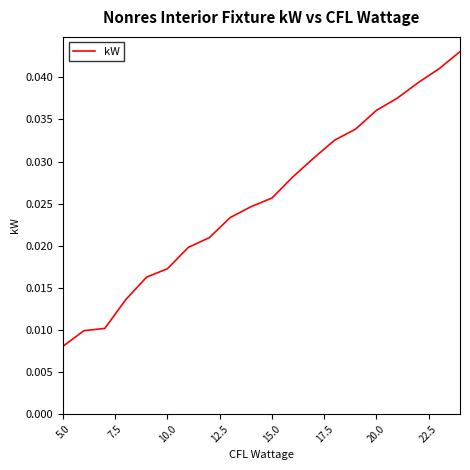

Where is the data nearest to the value 0?

5.0